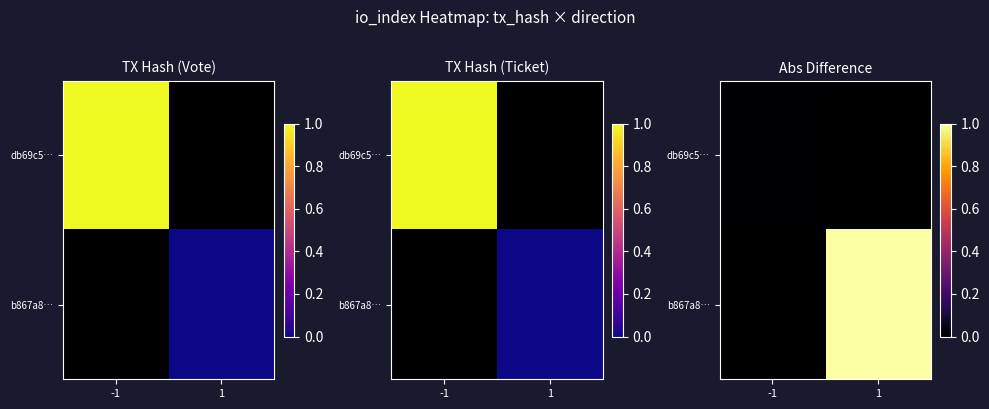

Which has a higher value, 1 or -1?

-1